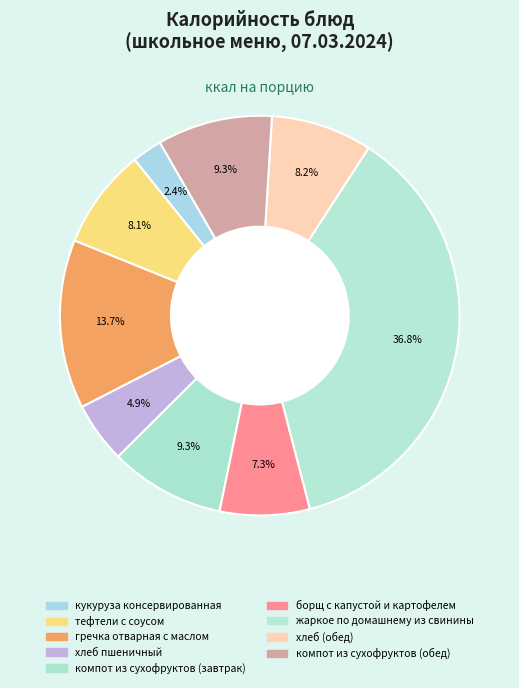

How many slices are in this pie chart?

9